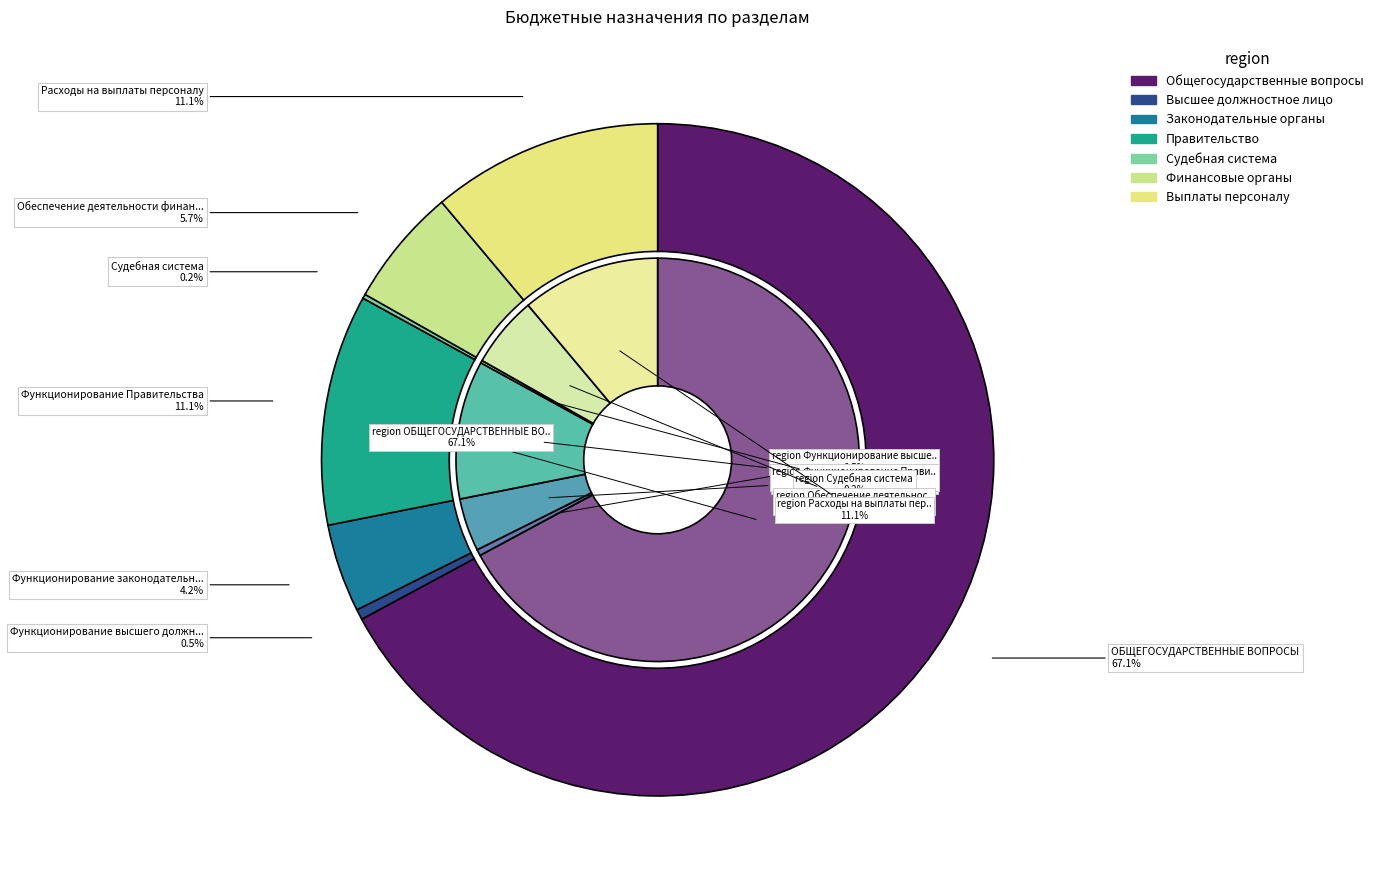

What is the largest slice in the pie chart?

ОБЩЕГОСУДАРСТВЕННЫЕ ВОПРОСЫ